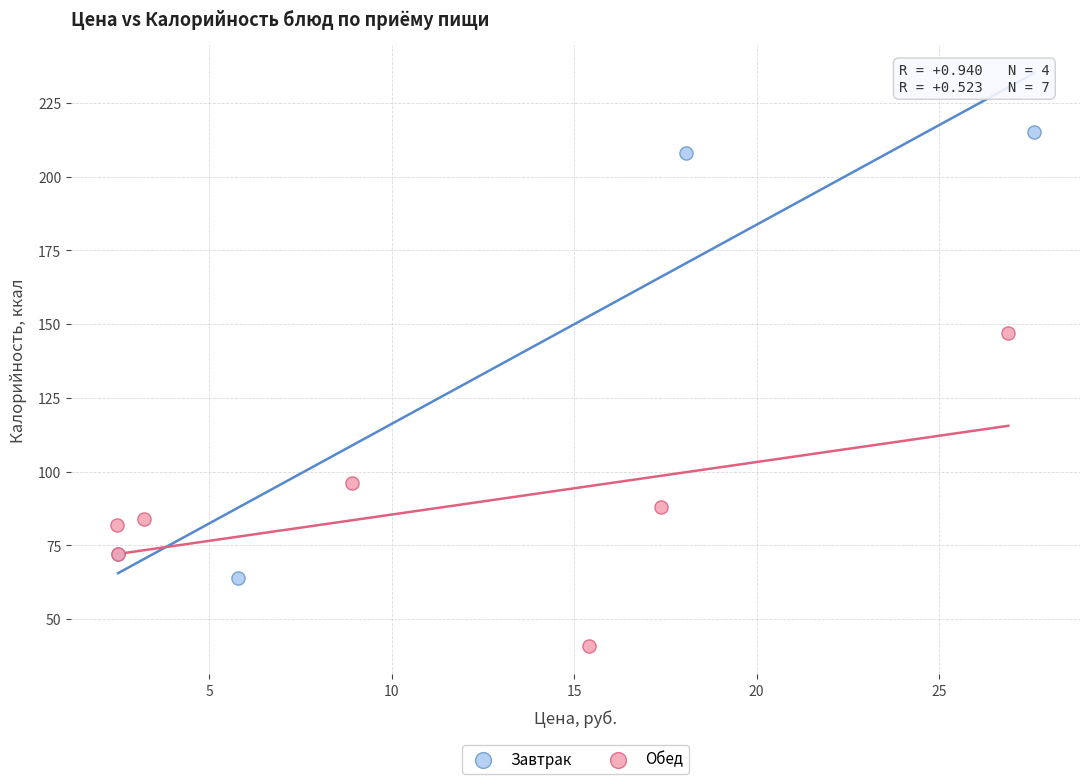

What are all the series names shown in the legend?

Завтрак, Обед